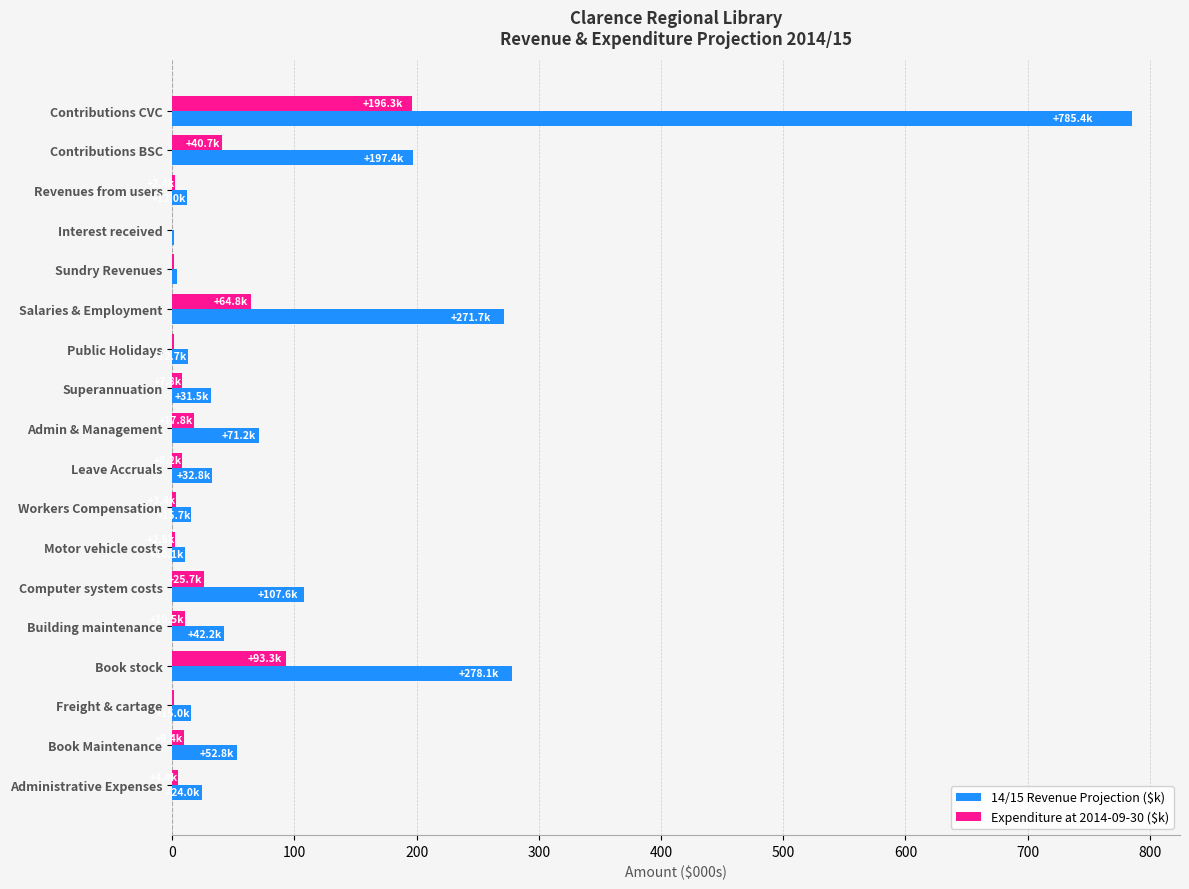

What is the highest value of the Expenditure at 2014-09-30 ($k) series?

196.3